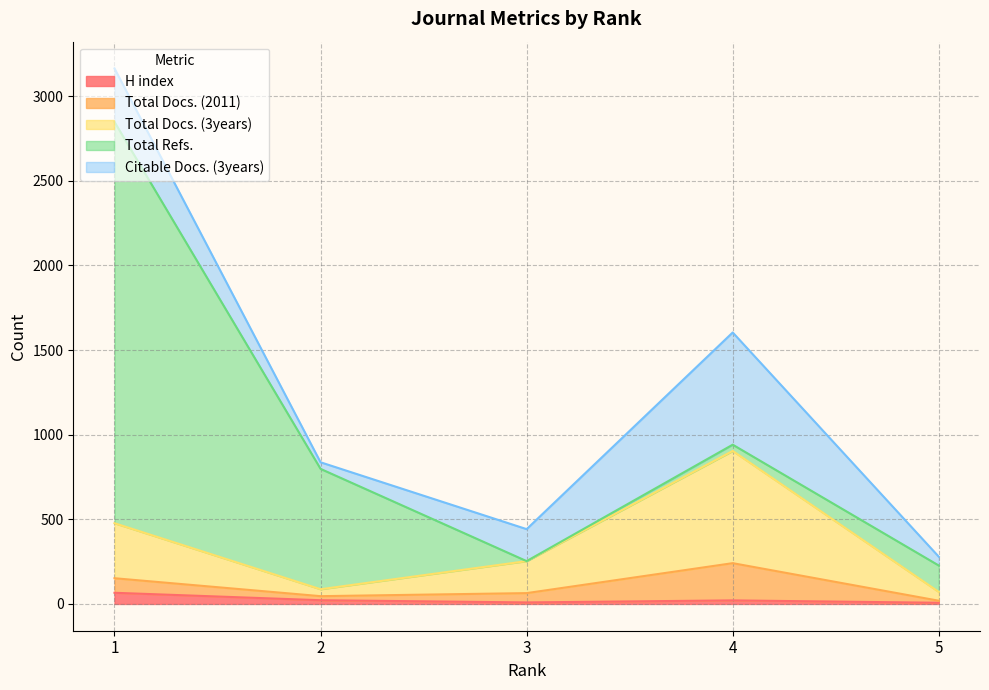

Where does the Total Docs. (2011) series first go above 55?

1